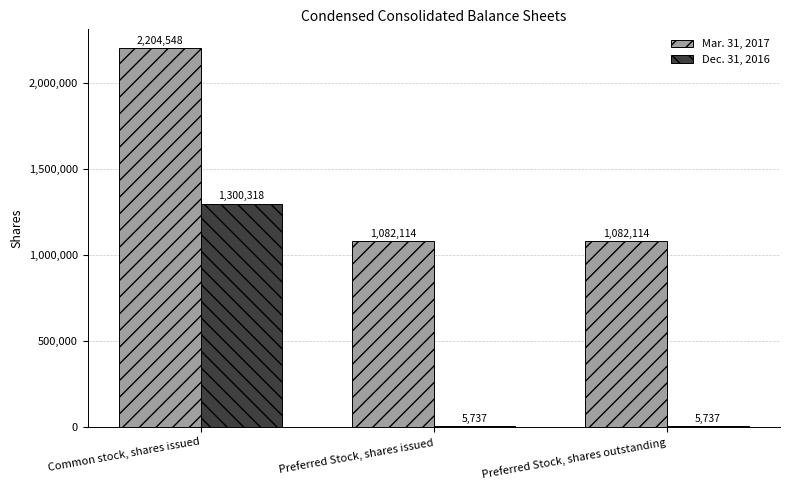

How many groups of bars are there?

3